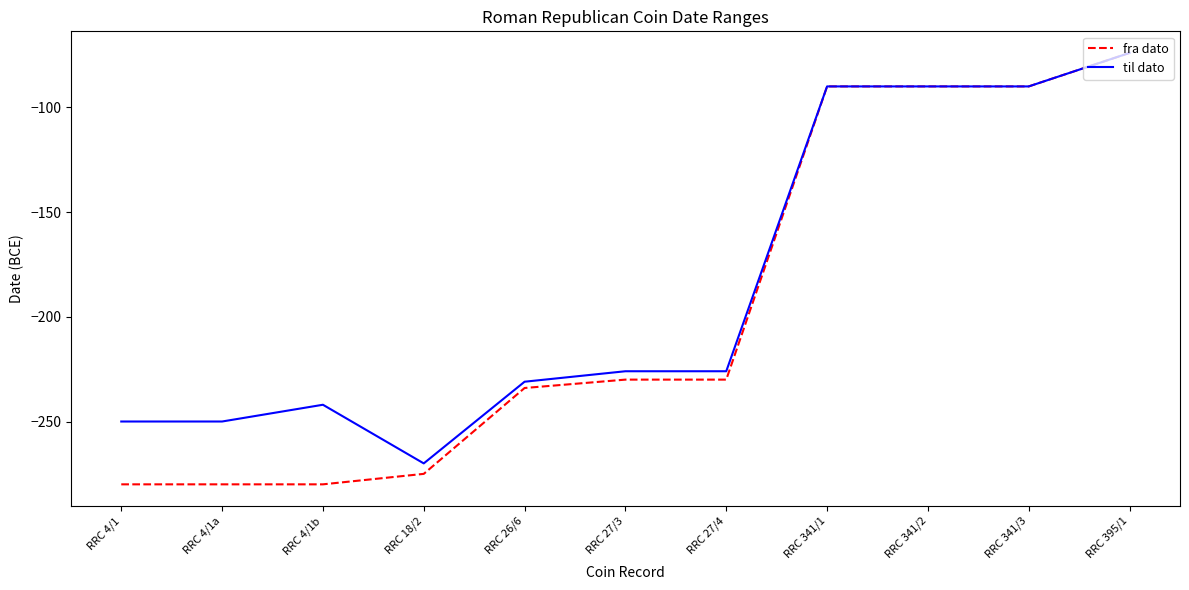

Which category has the highest value across all series?

RRC 395/1